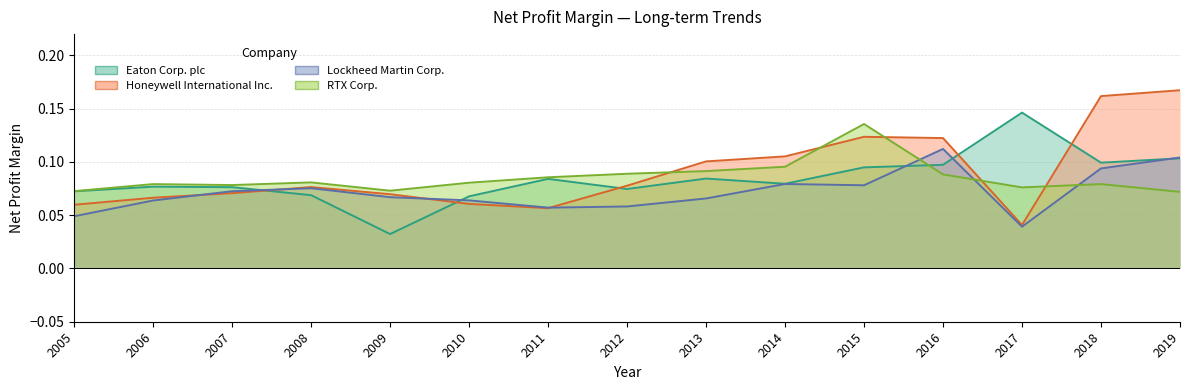

How many interior local peaks does the Lockheed Martin Corp. series have?

3